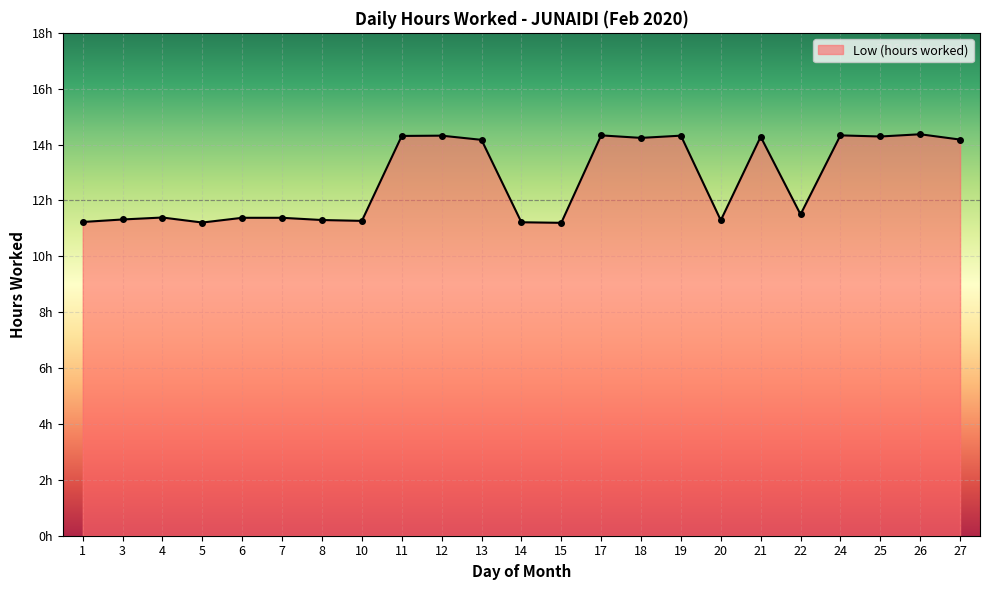

Reading left to right, list all the values displayed in this chart.

11.2	11.3	11.4	11.2	11.4	11.4	11.3	11.3	14.3	14.3	14.2	11.2	11.2	14.3	14.2	14.3	11.3	14.3	11.5	14.3	14.3	14.4	14.2